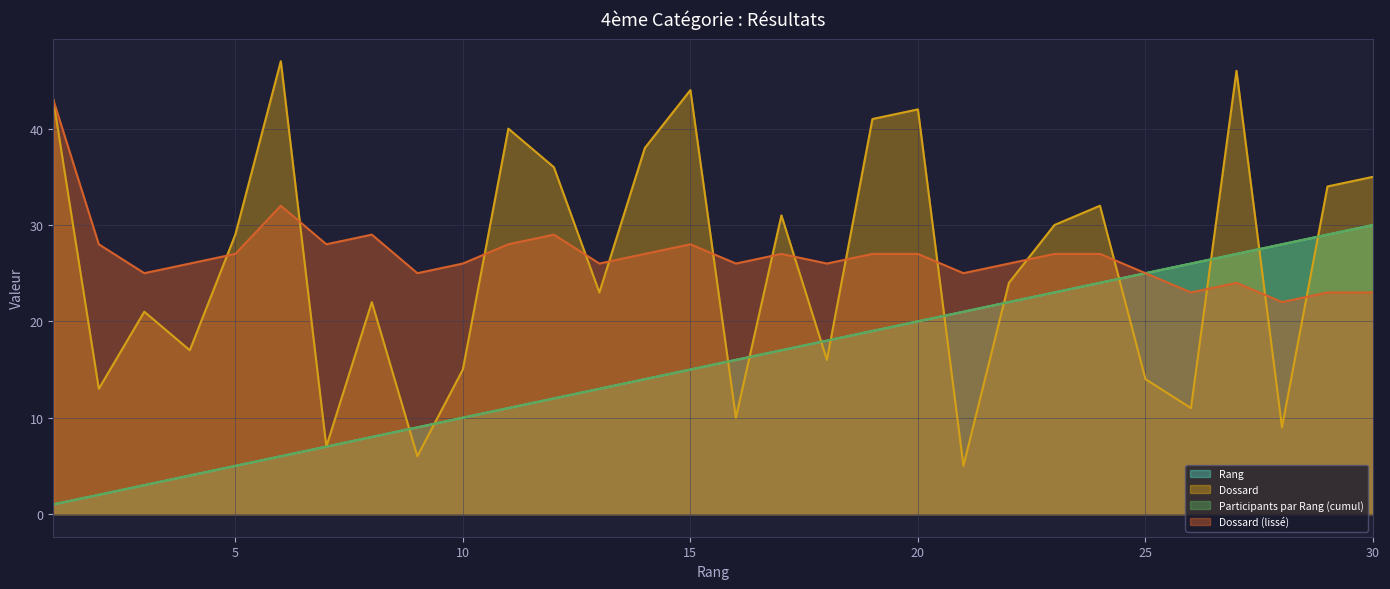

At which category is the sum across all series the highest?

27